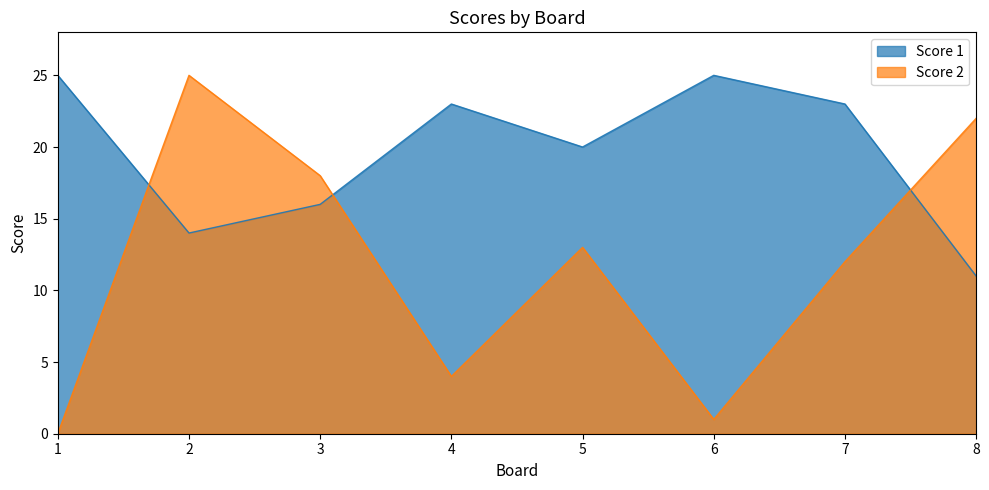

What is the highest value of the Score 1 series?

25